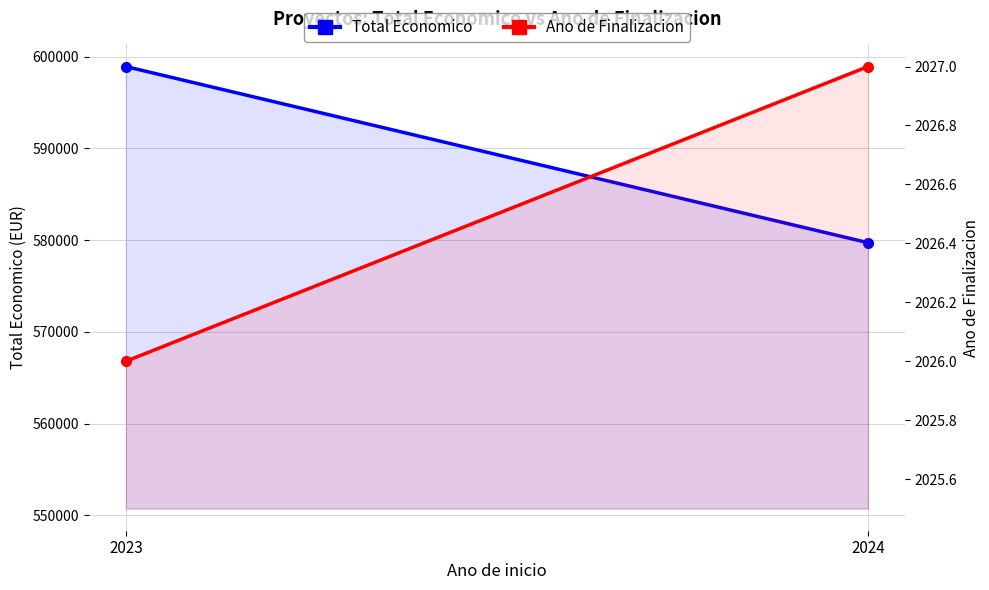

Reading right to left, transcribe all the data shown in this chart.

Total Economico: 579710.9	598909.0
Ano de Finalizacion: 2027.0	2026.0